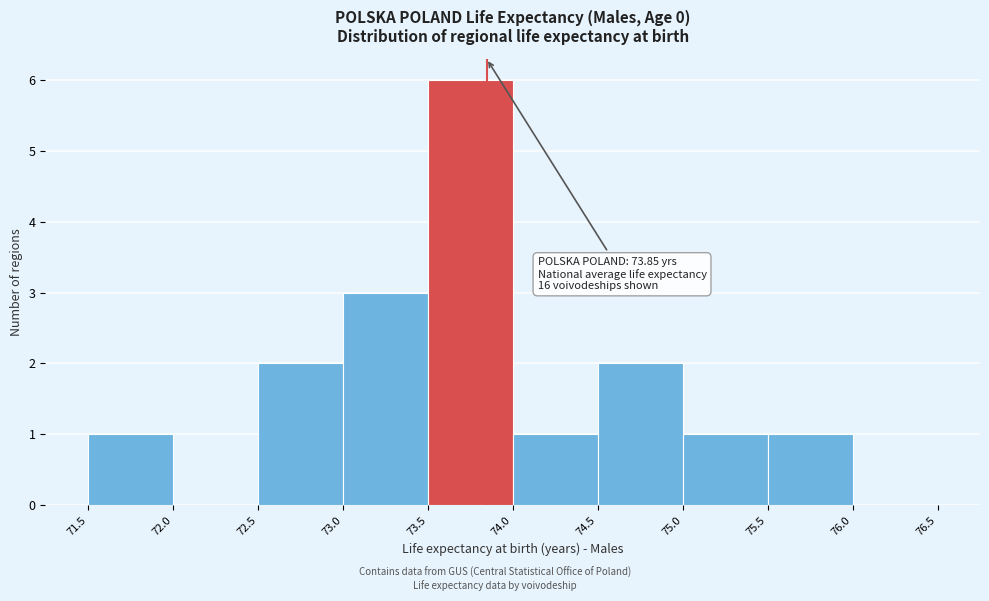

Which range on the x-axis has the tallest bar?

73.5 to 74.0